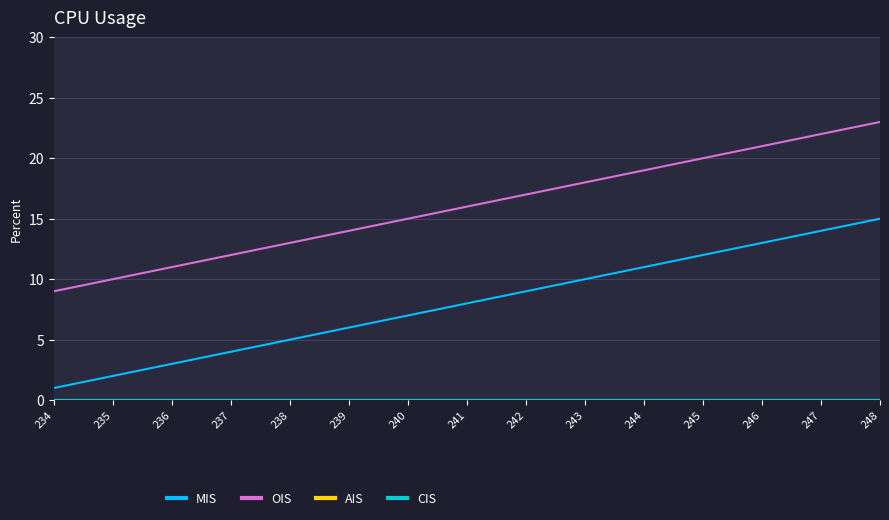

At how many categories does at least one series exceed 4?

15